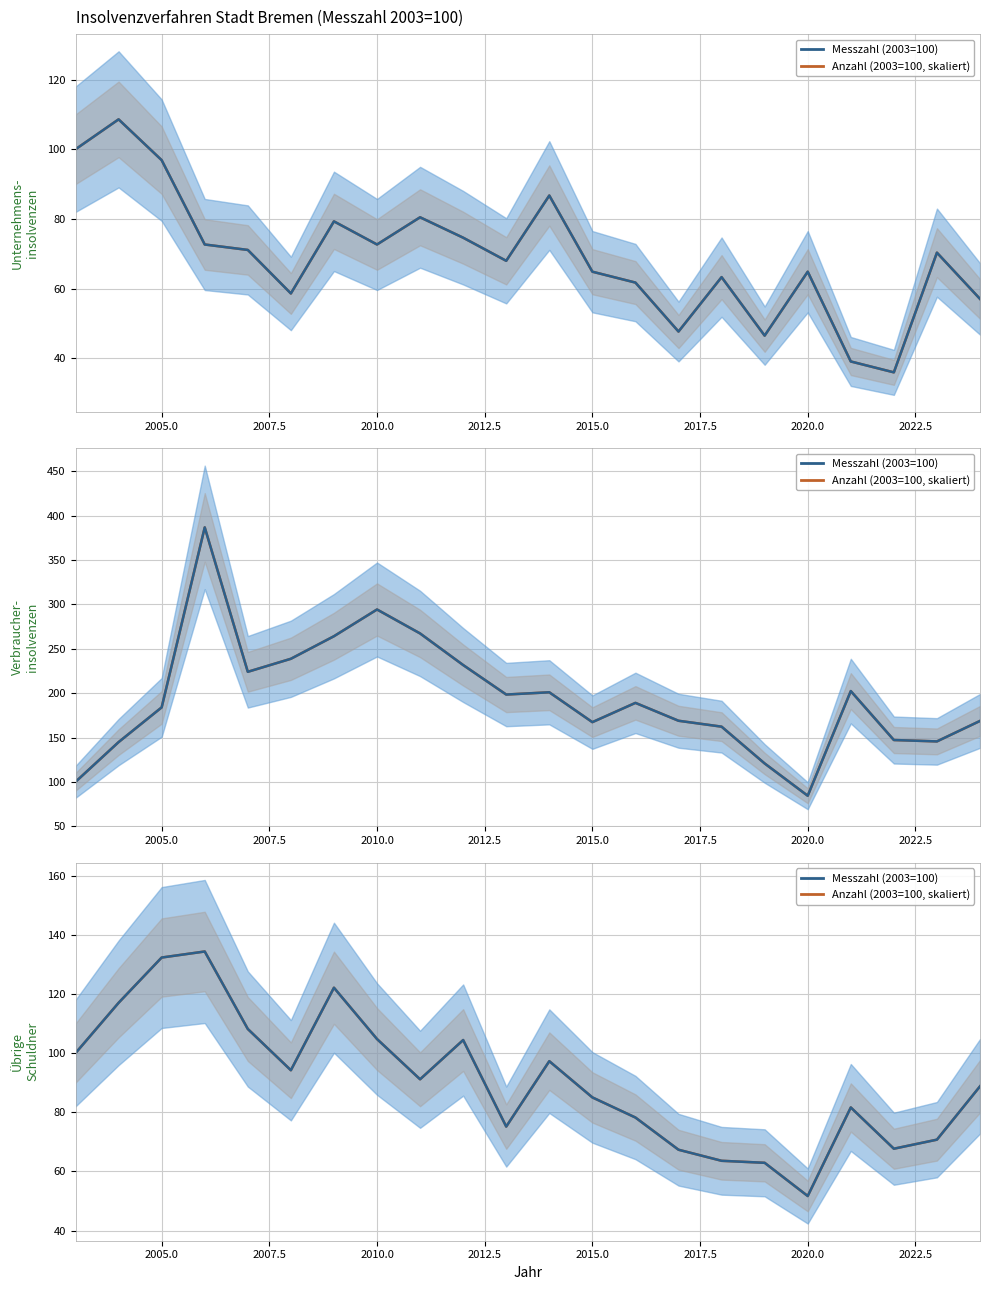

True or false: Messzahl (2003=100) Linie and Anzahl (raw, skaliert) Linie cross at least once.

True